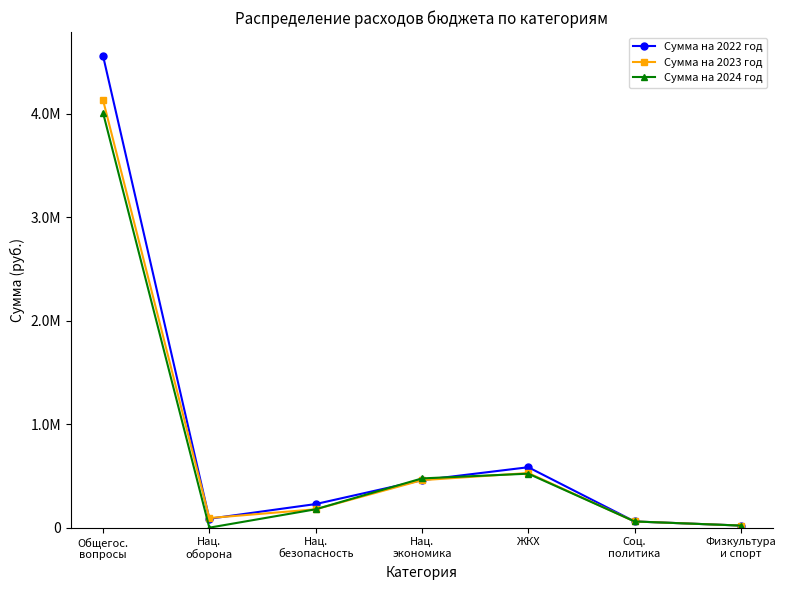

What is the difference between the highest and lowest values at Физкультура
и спорт?

14.0